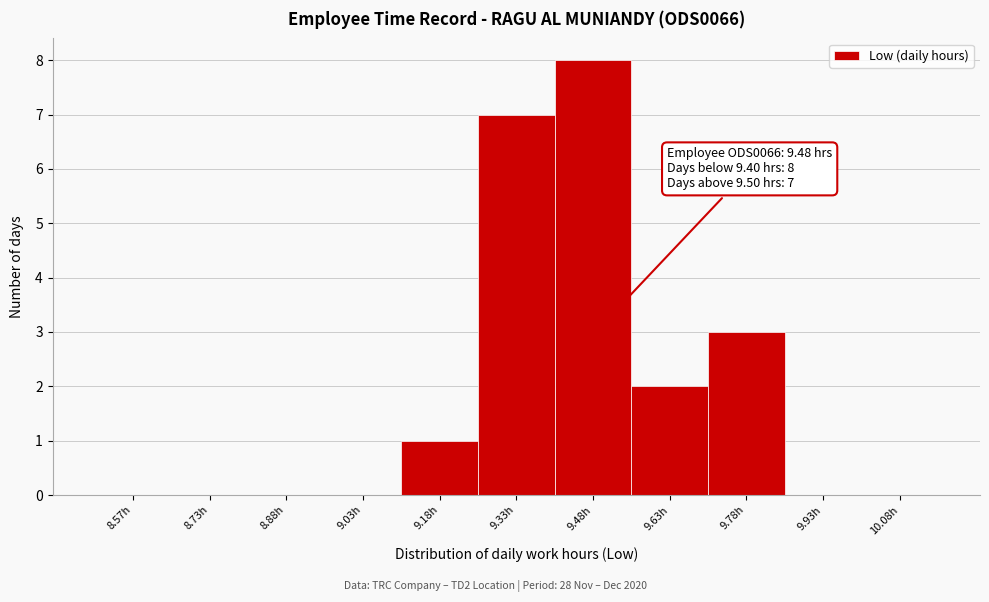

Over which range of the x-axis is the bar tallest?

9.40 to 9.55